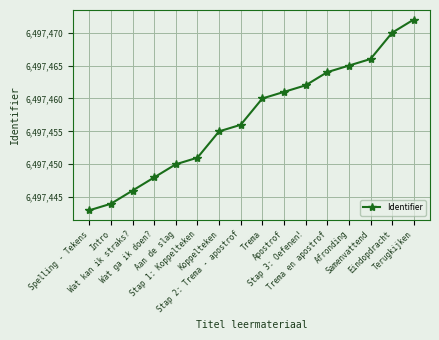

List the labels in order of value, smallest first.

Spelling - Tekens, Intro, Wat kan ik straks?, Wat ga ik doen?, Aan de slag, Stap 1: Koppelteken, Koppelteken, Stap 2: Trema - apostrof, Trema, Apostrof, Stap 3: Oefenen!, Trema en apostrof, Afronding, Samenvattend, Eindopdracht, Terugkijken